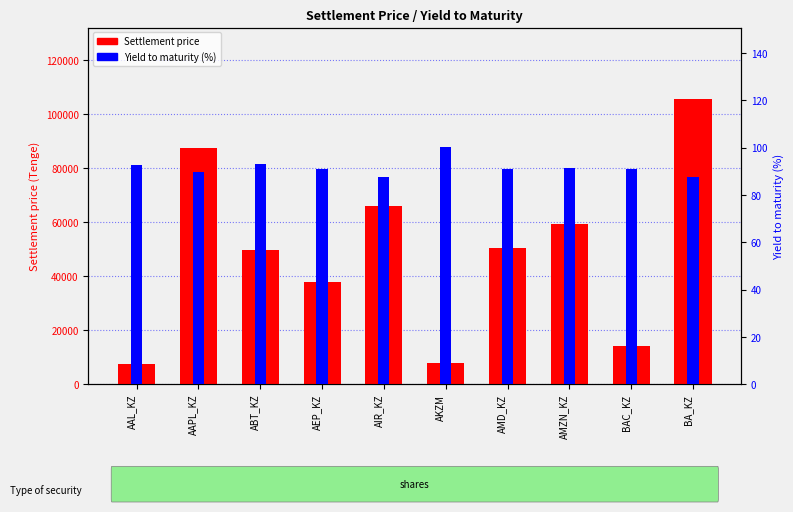

Between AMD_KZ and AMZN_KZ, which is larger?

AMZN_KZ